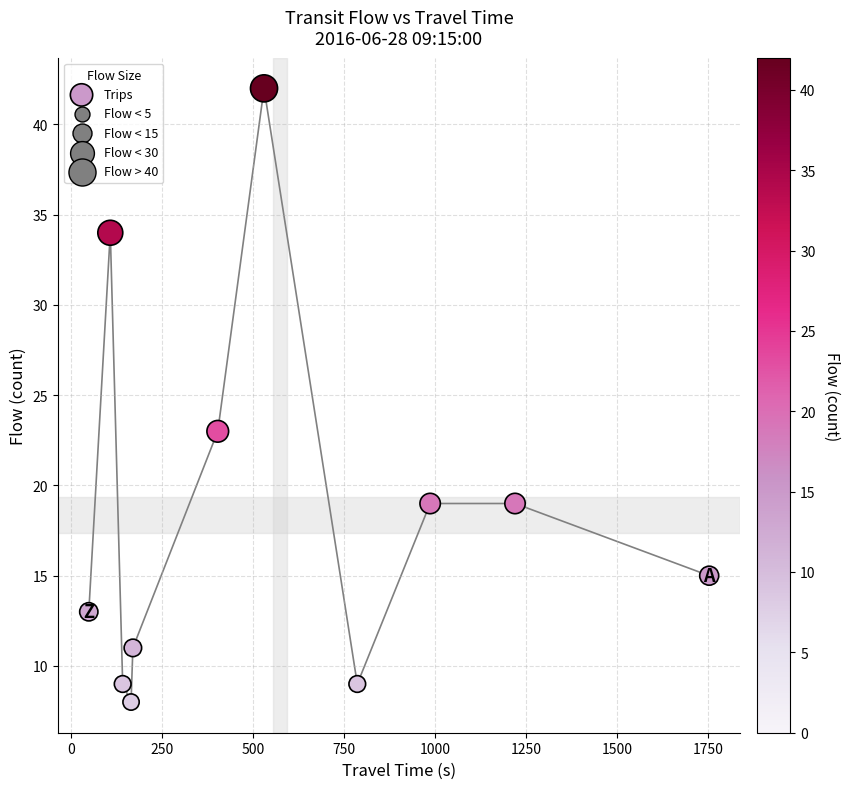

What is the average Y value?

18